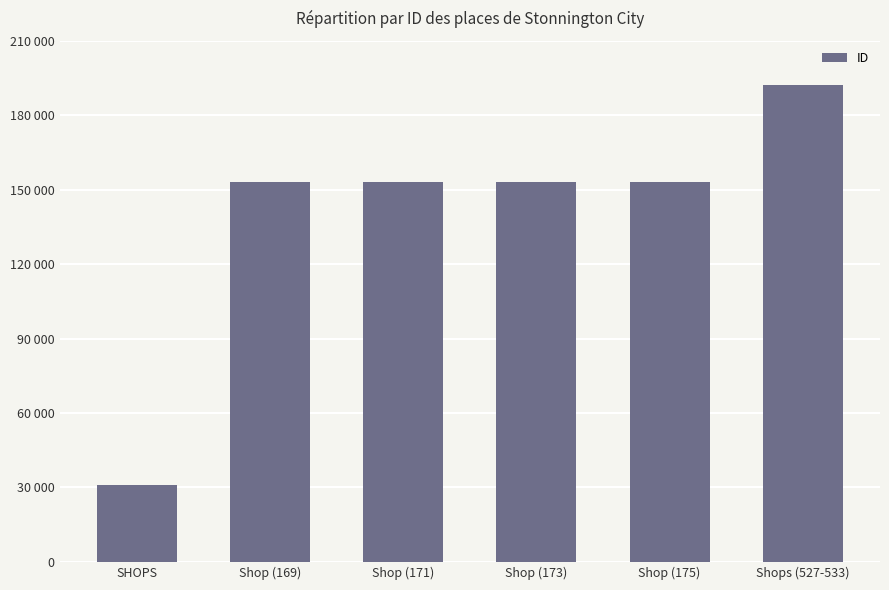

Is it true that the value at Shops (527-533) is 192111?

True